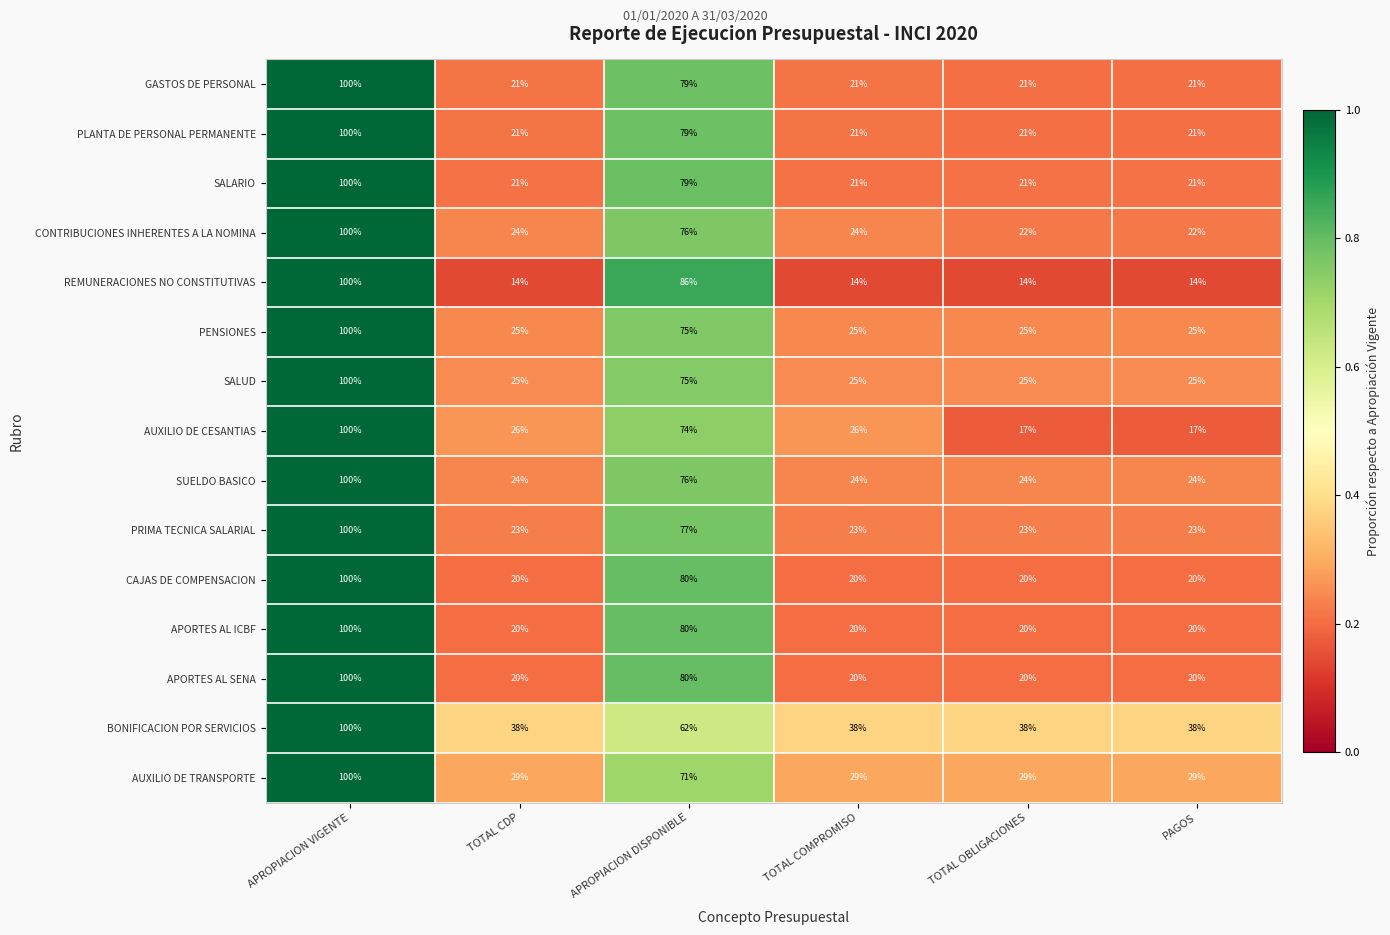

At which category is the sum across all series the highest?

APROPIACION VIGENTE